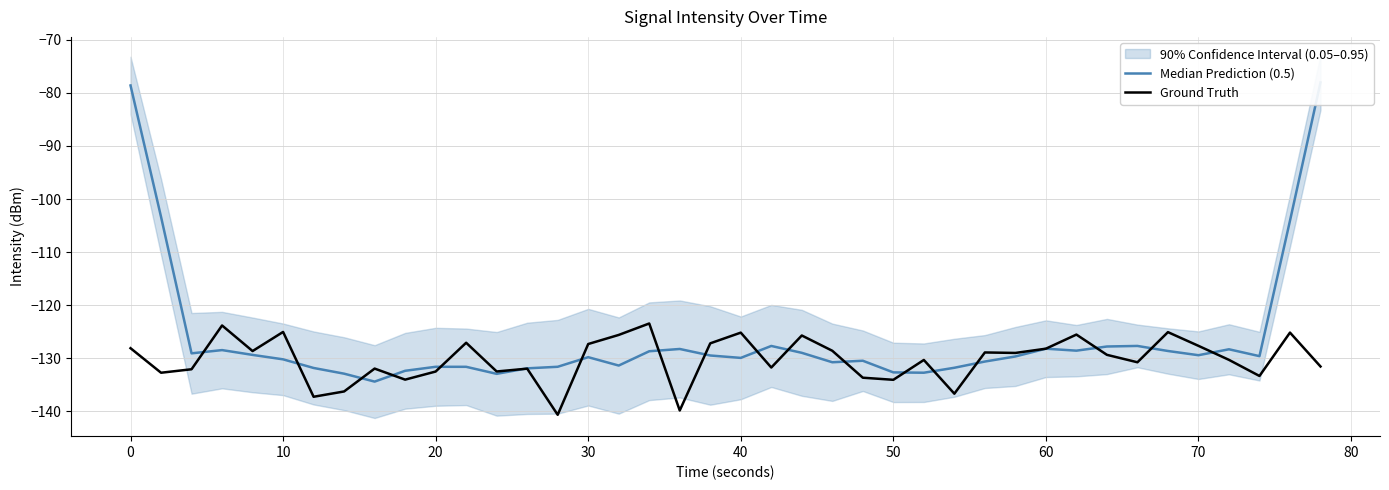

What is the lowest value of the Ground Truth series?

-140.7